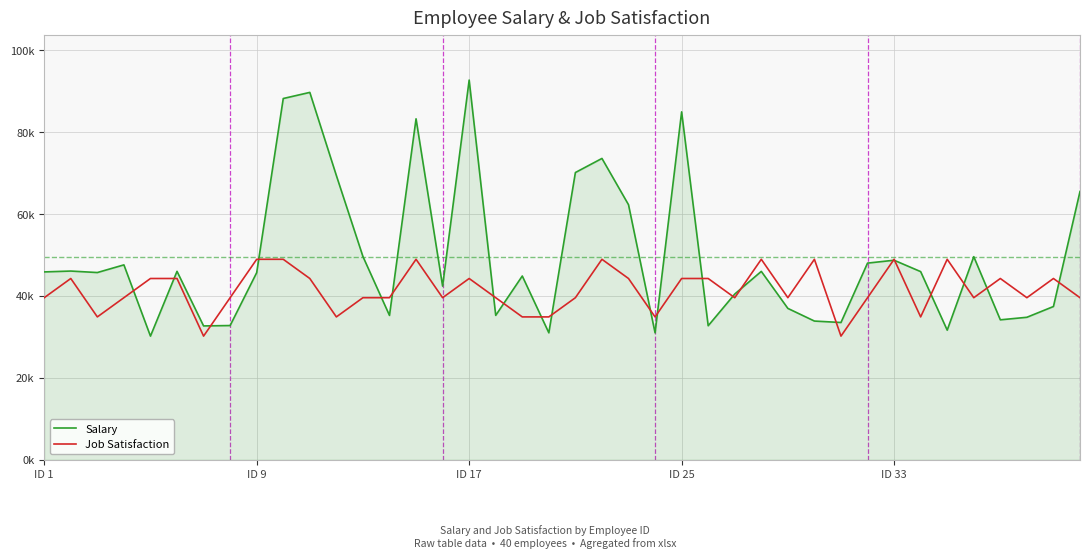

What are all the series names shown in the legend?

Salary, Job Satisfaction